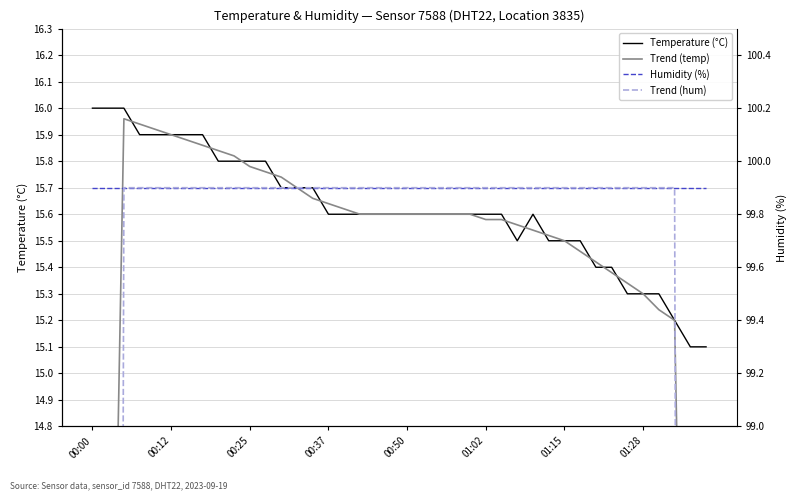

How many values in the Trend (hum) series exceed 99?

36